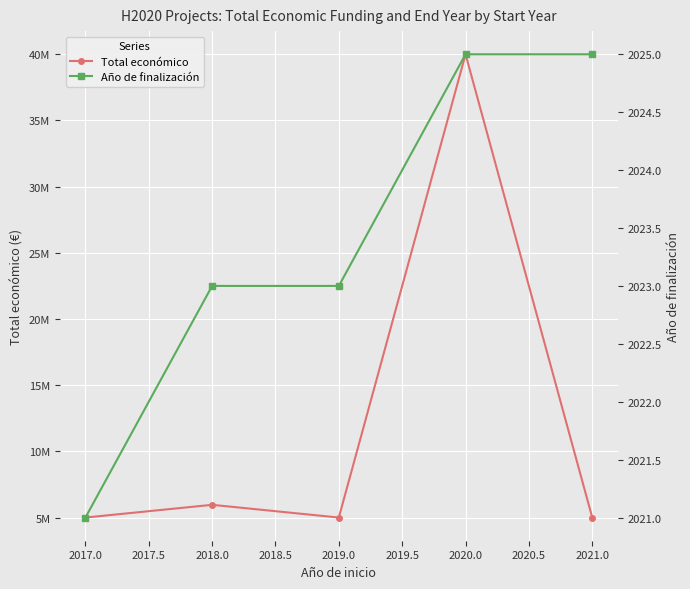

How many values in the Año de finalización series exceed 2023?

2